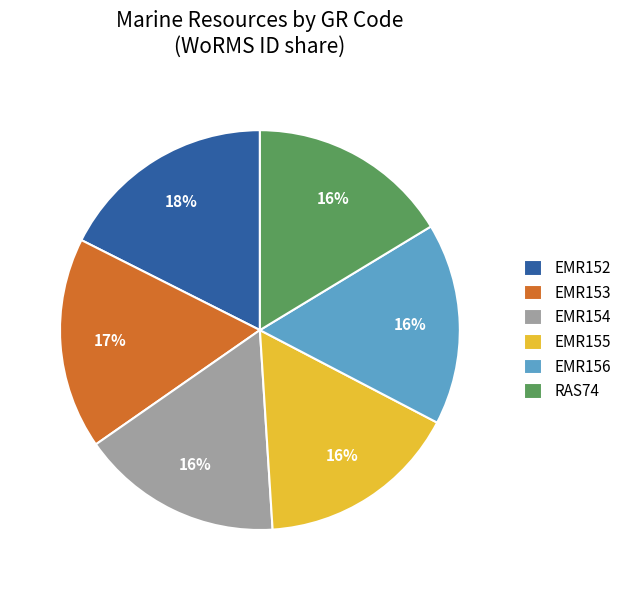

Is there a majority slice in this chart?

No